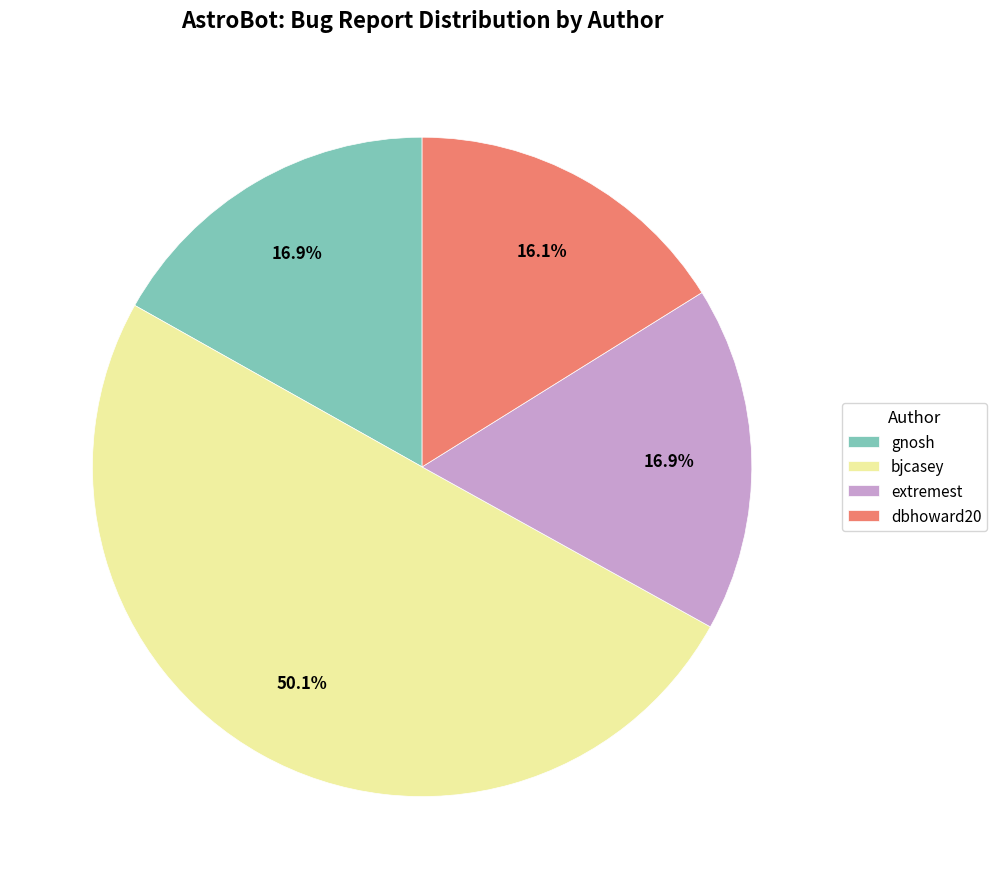

To the nearest percent, what portion does dbhoward20 represent?

16%